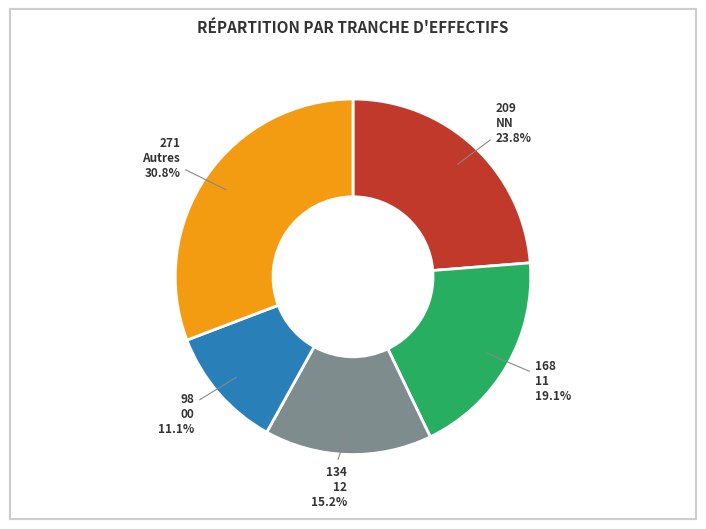

Is it true that 12 is 25% of the pie?

False